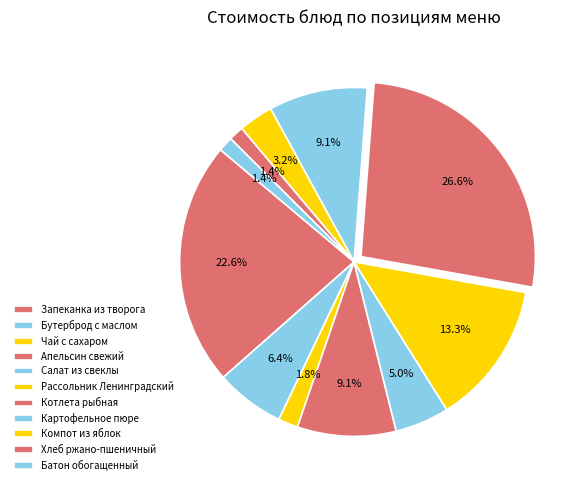

Does Запеканка из творога represent more than half of the total?

No